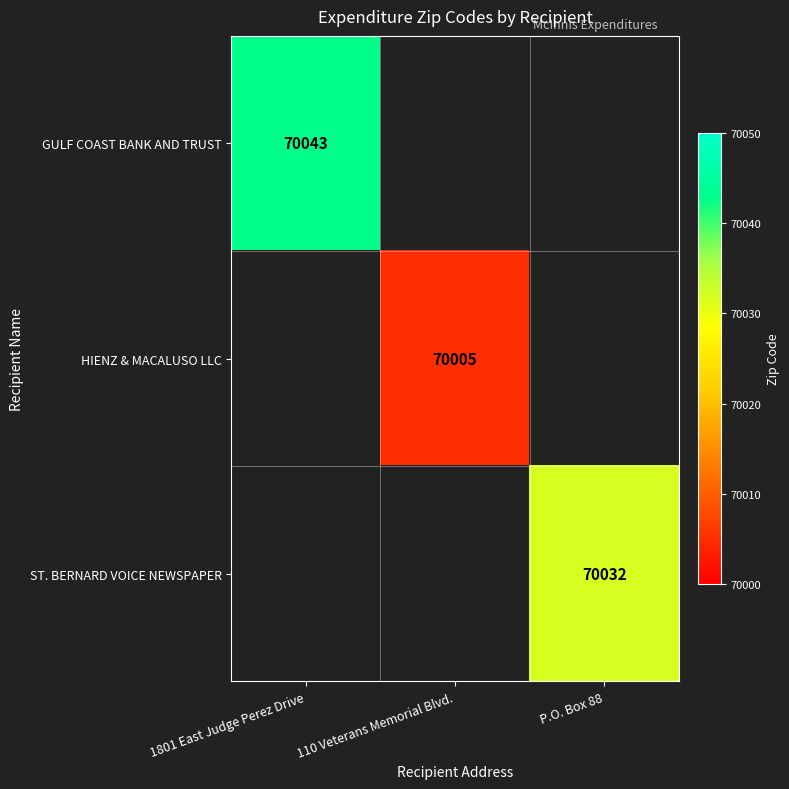

What is the maximum value shown in the chart?

70043.0